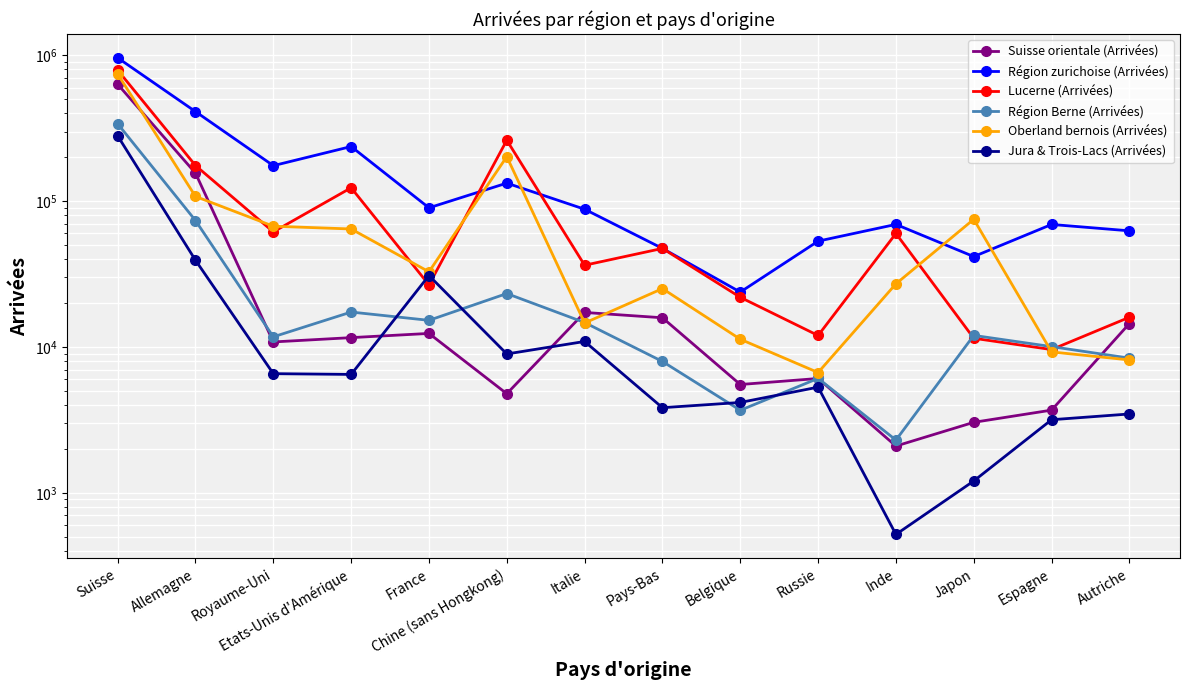

Where is Région zurichoise (Arrivées) nearest to the value 492279?

Allemagne